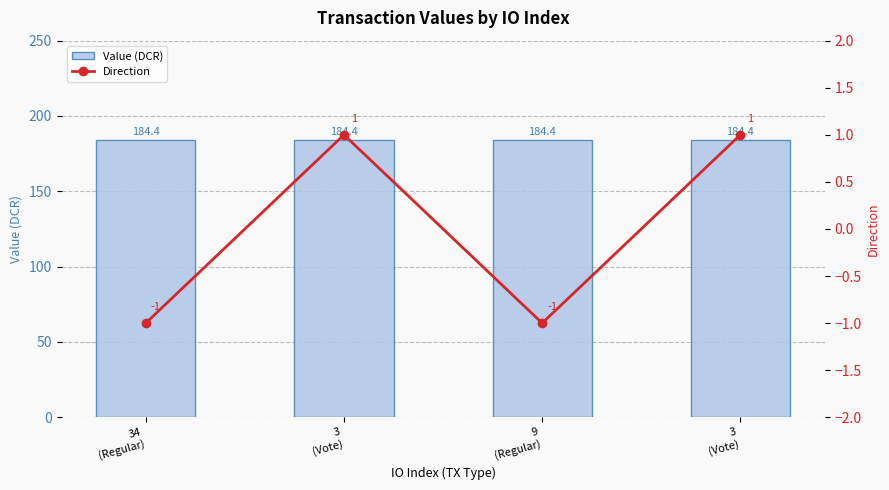

Which series has the largest total across all categories?

Value (DCR)